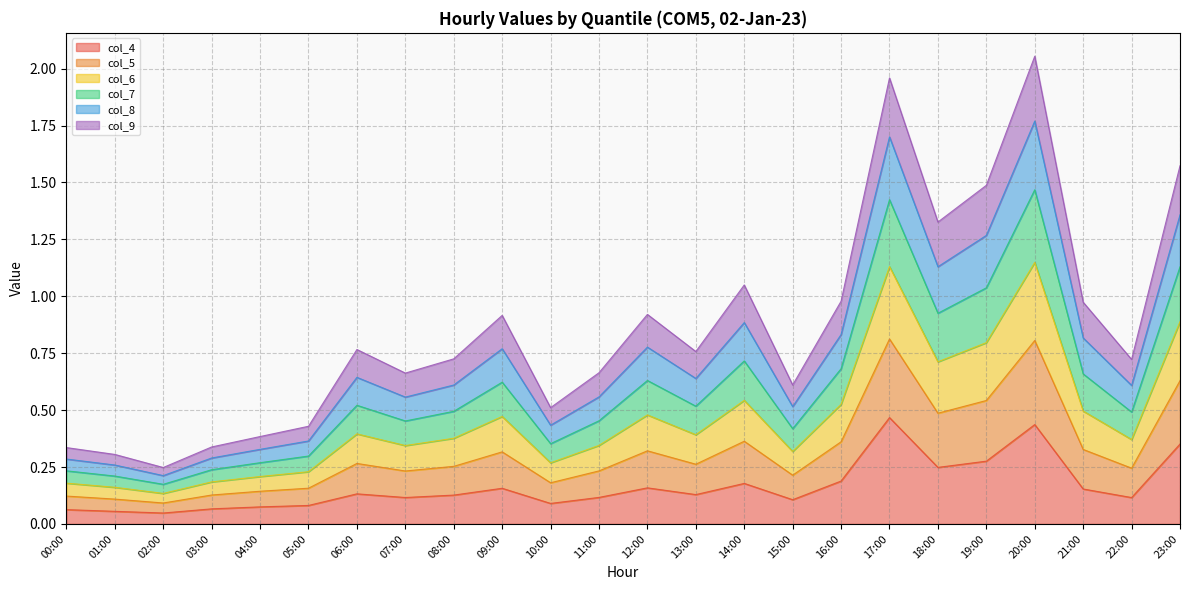

What is the total value across all series at 12:00?

0.9